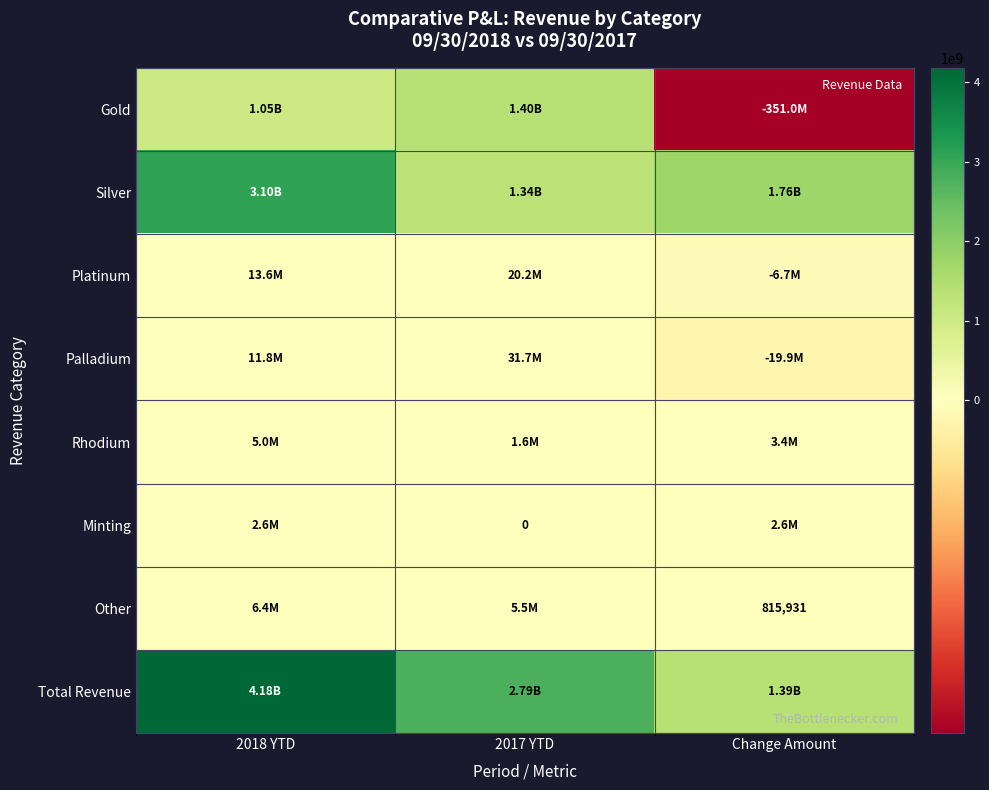

What is the approximate value of Gold at 2017 YTD?

1396541513.4